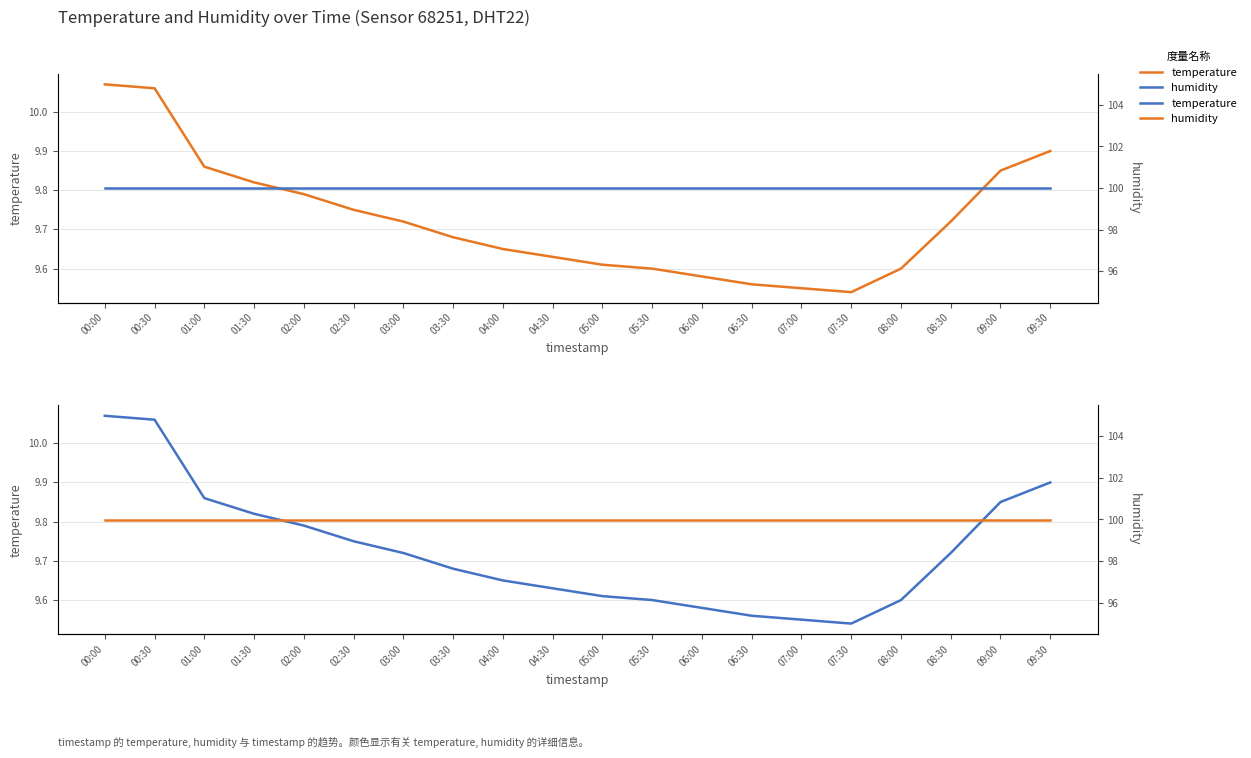

Reading left to right, what are all the values shown in this chart?

temperature: 10.1	10.1	9.9	9.8	9.8	9.8	9.7	9.7	9.7	9.6	9.6	9.6	9.6	9.6	9.6	9.5	9.6	9.7	9.8	9.9
humidity: 100.0	100.0	100.0	100.0	100.0	100.0	100.0	100.0	100.0	100.0	100.0	100.0	100.0	100.0	100.0	100.0	100.0	100.0	100.0	100.0